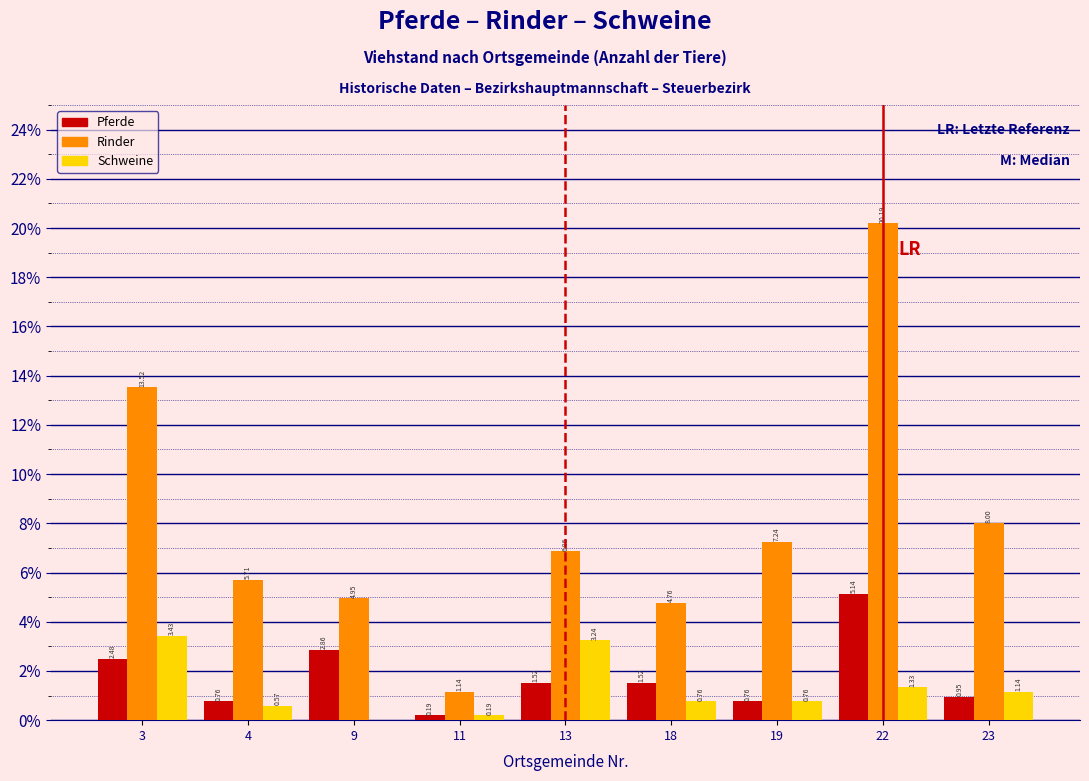

What is the total value across all series at 9?

7.8